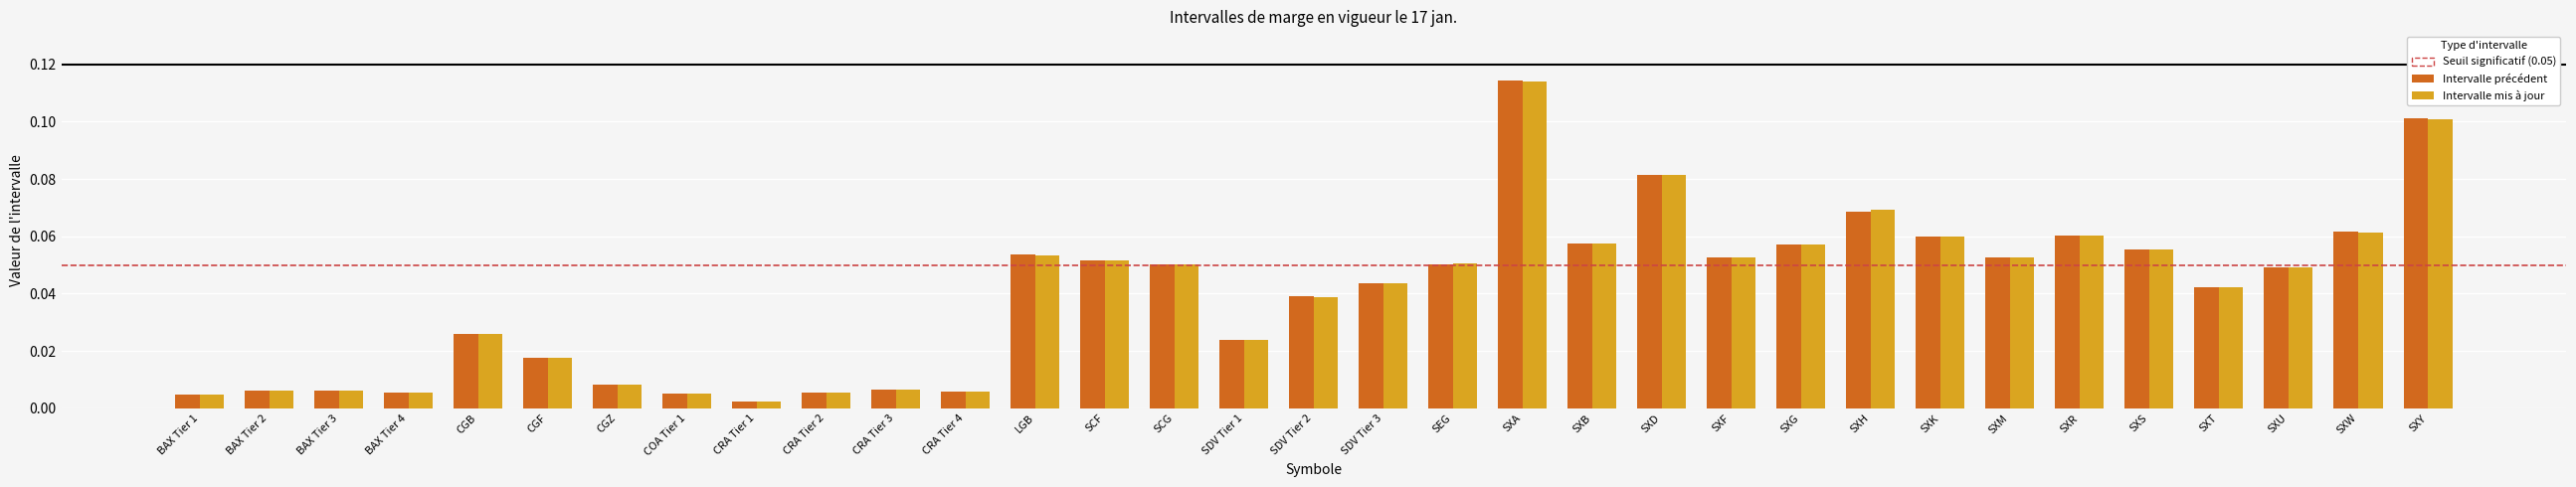

What position from the left is SXB?

21